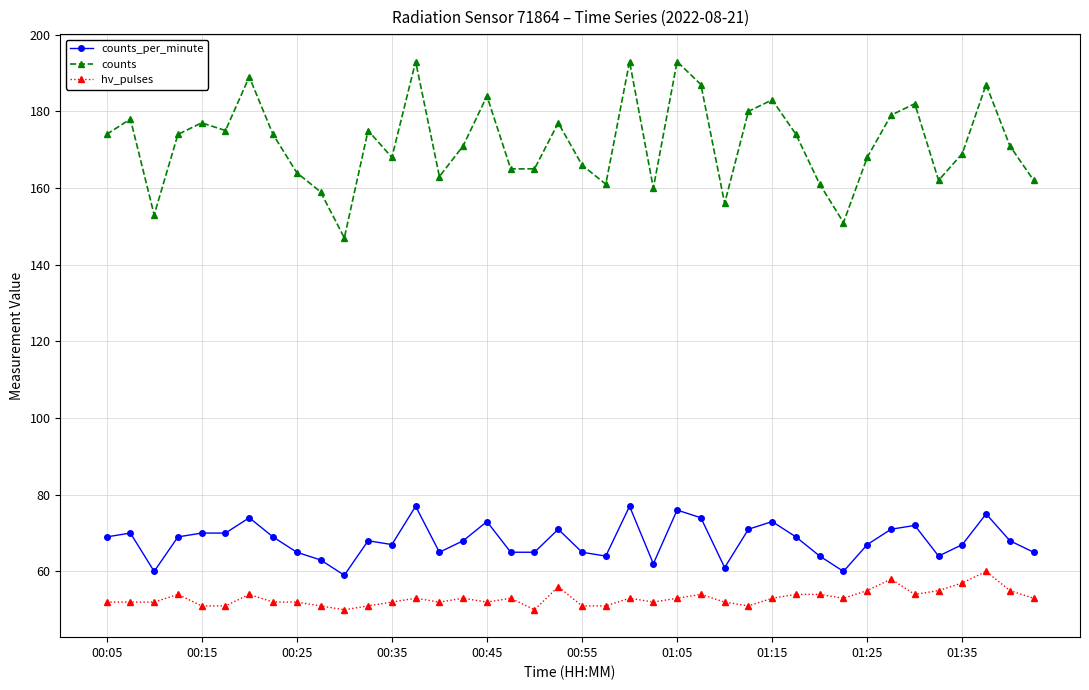

Which series has the widest spread of values?

counts